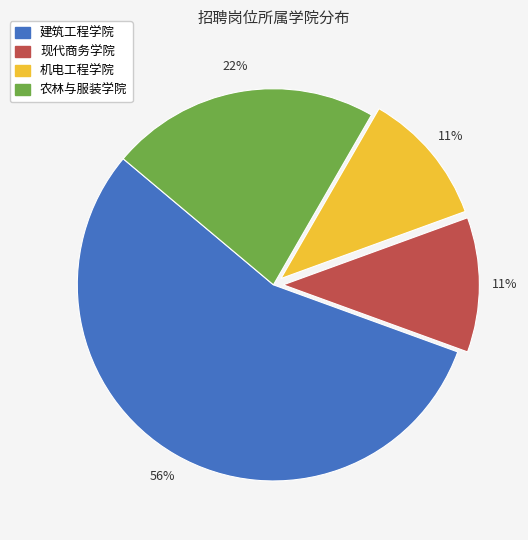

Combined, do 建筑工程学院 and 农林与服装学院 account for over 50%?

Yes